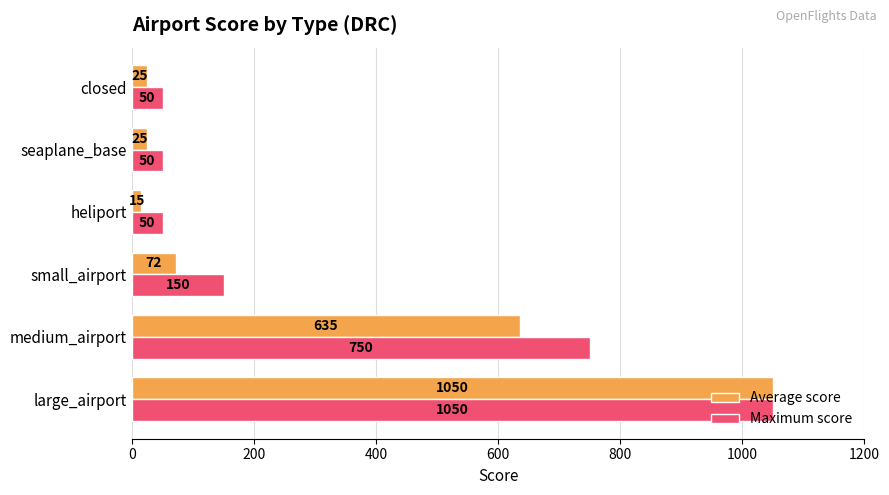

The Maximum score series shows 459 at large_airport. True or false?

False